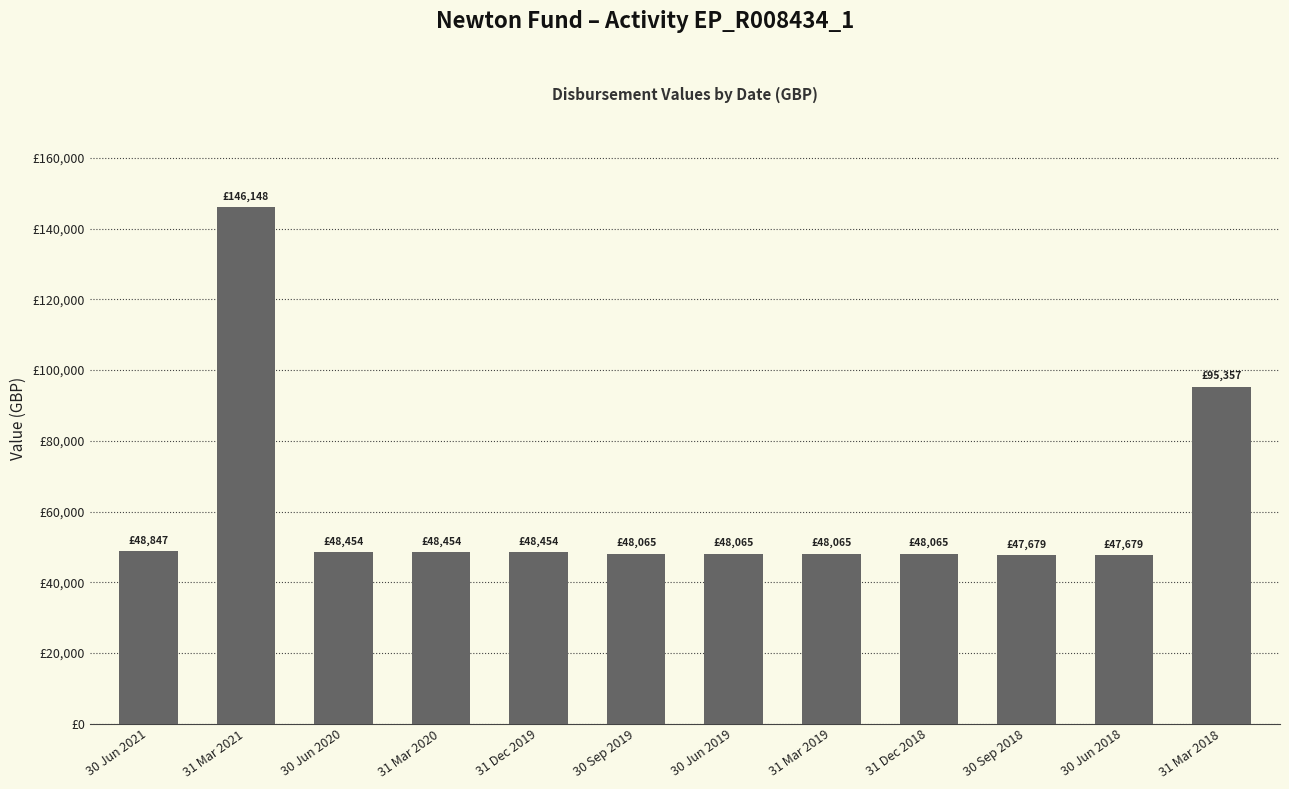

List the labels in order of value, smallest first.

30 Sep 2018, 30 Jun 2018, 30 Sep 2019, 30 Jun 2019, 31 Mar 2019, 31 Dec 2018, 30 Jun 2020, 31 Mar 2020, 31 Dec 2019, 30 Jun 2021, 31 Mar 2018, 31 Mar 2021